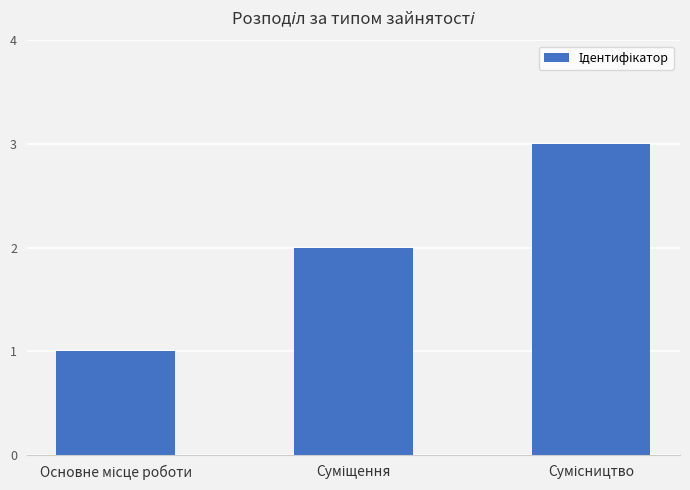

What is the maximum value shown in the chart?

3